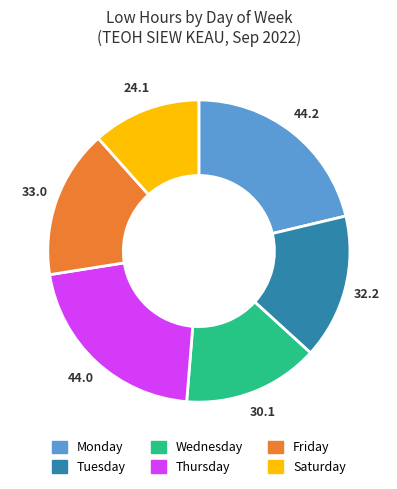

Is there any slice that represents more than half of the pie?

No